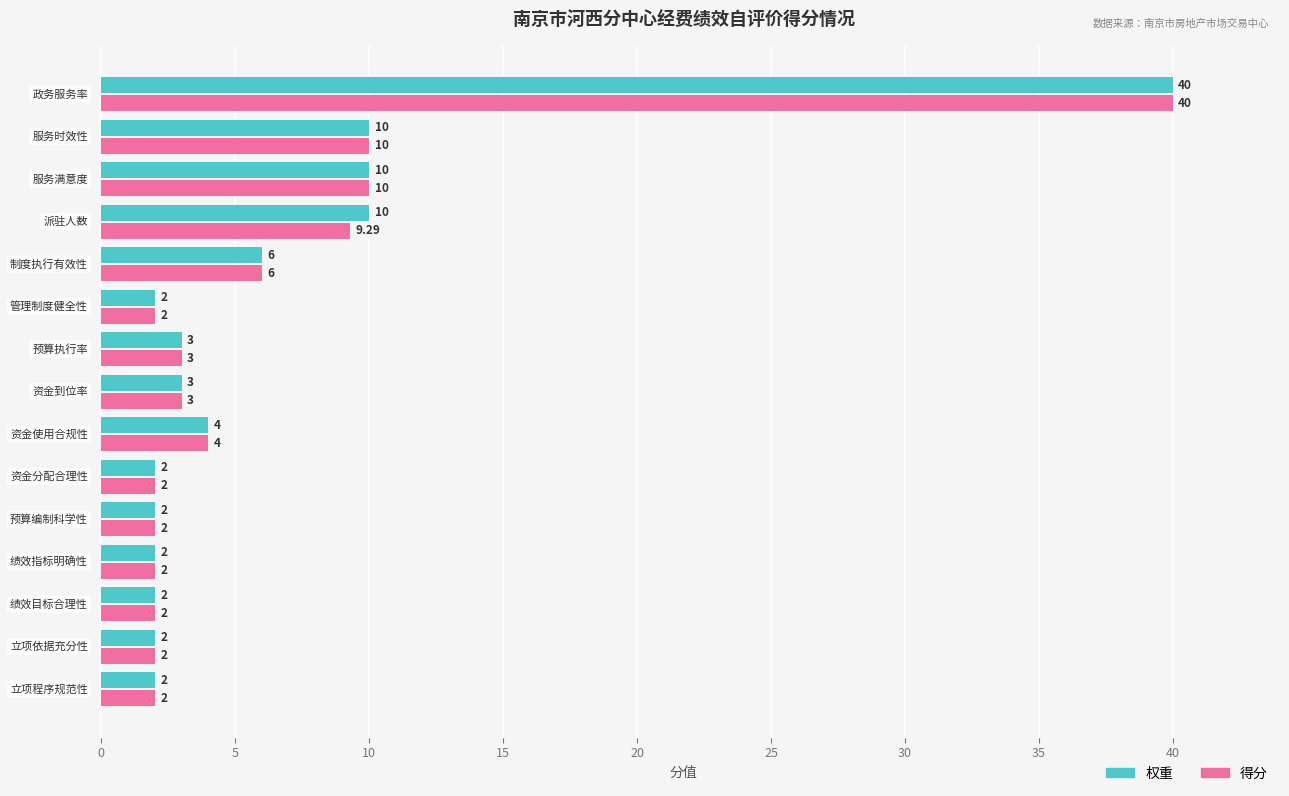

List the series in order of their overall mean, highest first.

权重, 得分